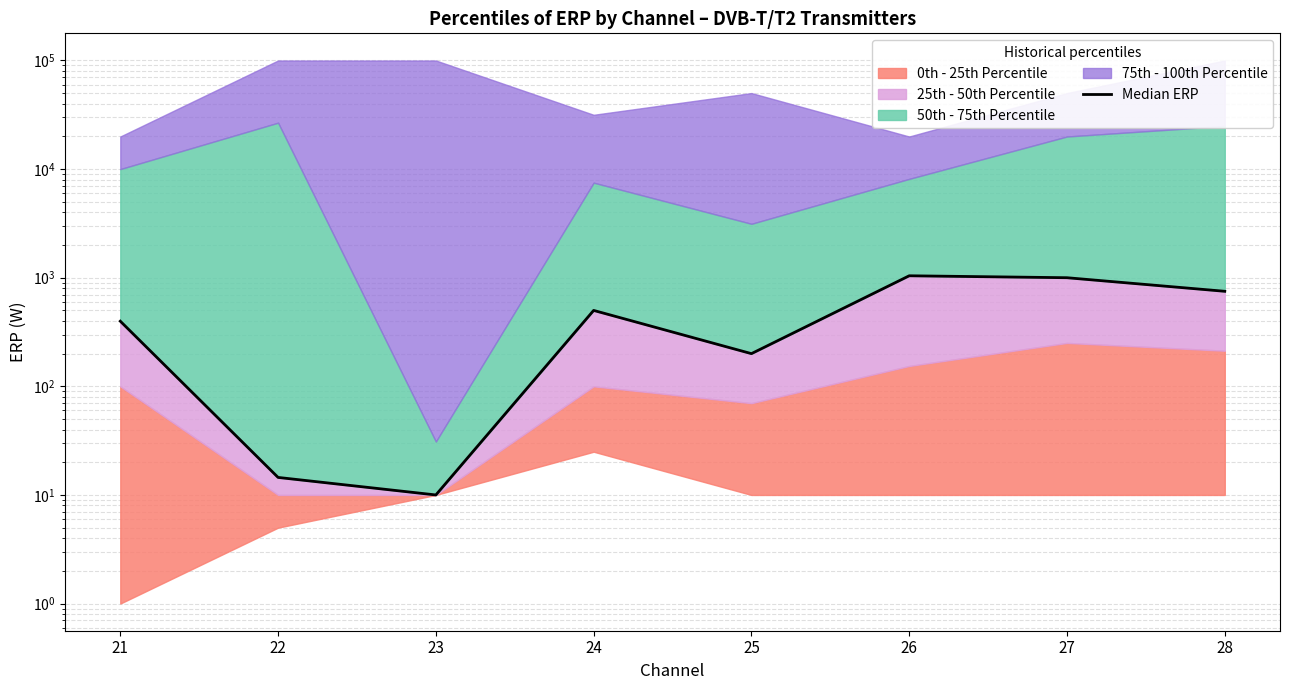

What is the change in value from 21 to 24?

+102.0